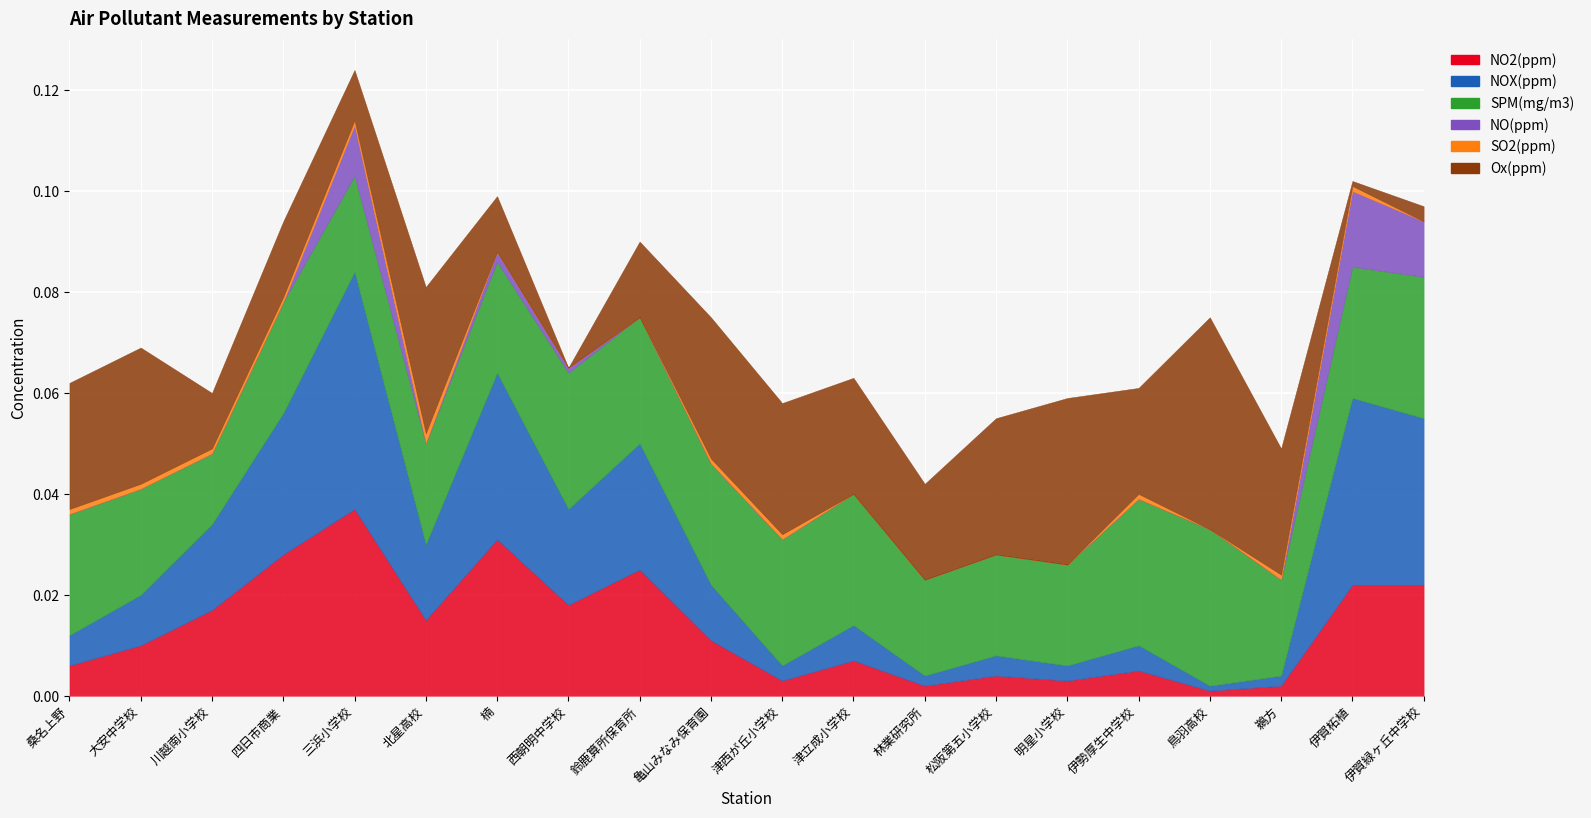

List the series in order of their peak value, highest first.

NOX(ppm), Ox(ppm), NO2(ppm), SPM(mg/m3), NO(ppm), SO2(ppm)